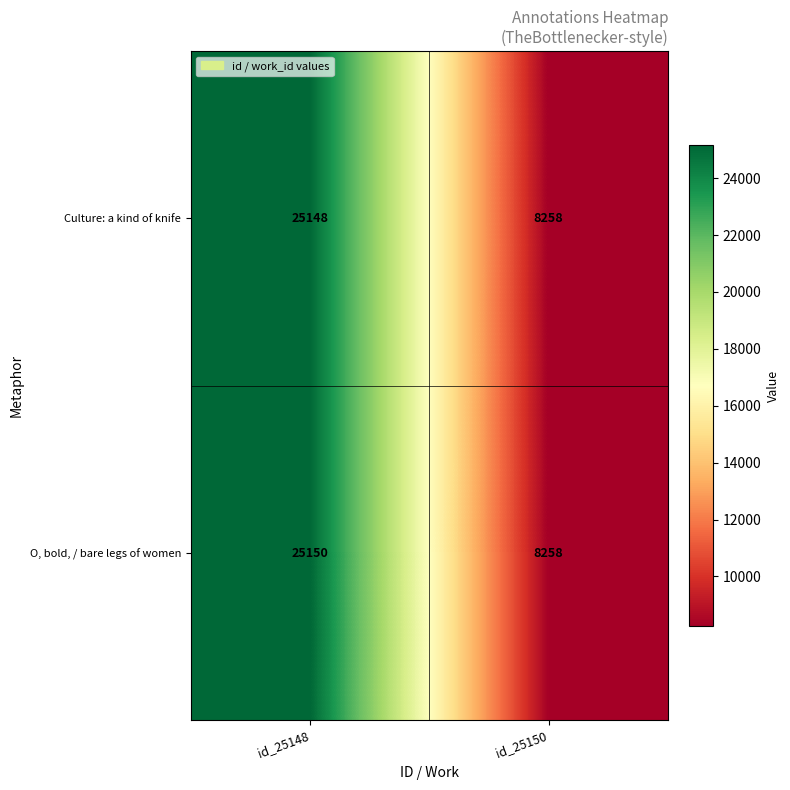

What is the smallest value displayed?

8258